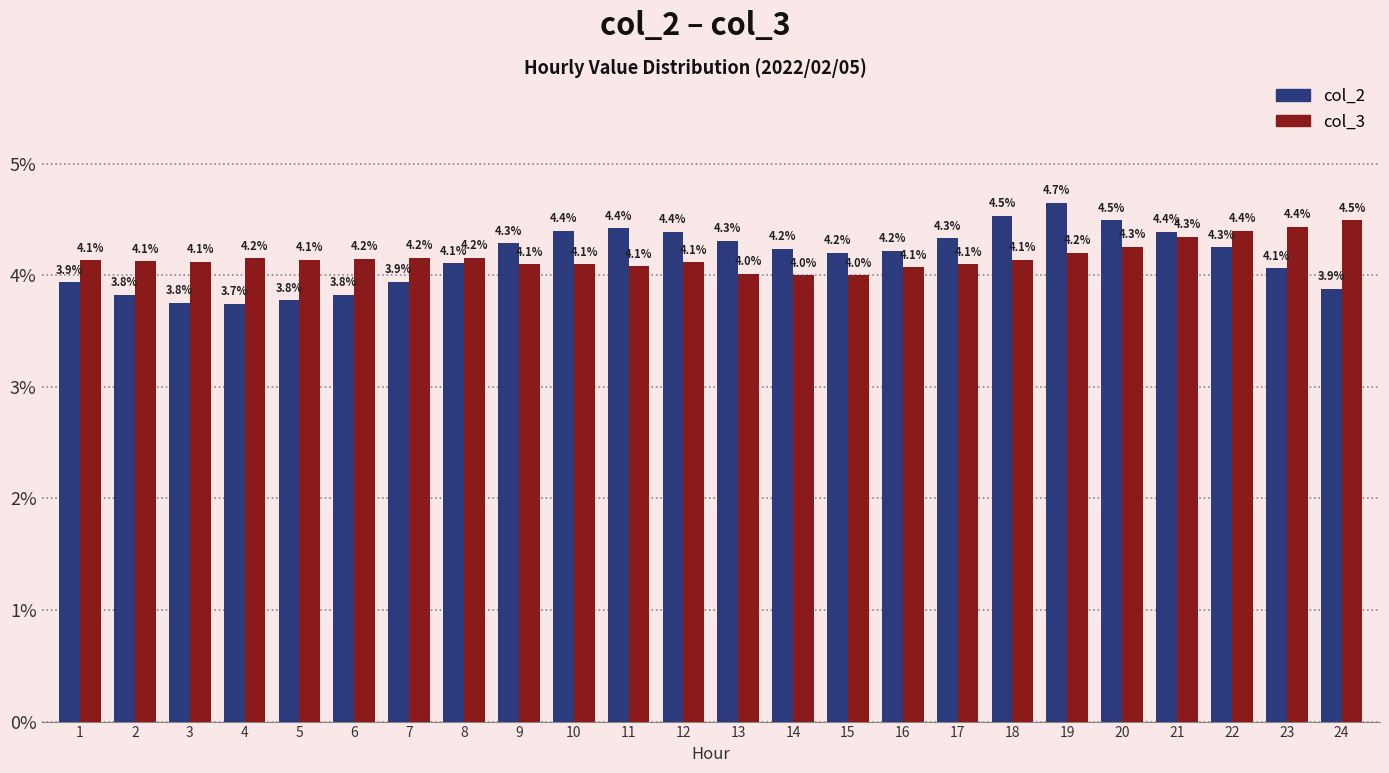

At how many categories does at least one series exceed 4?

24